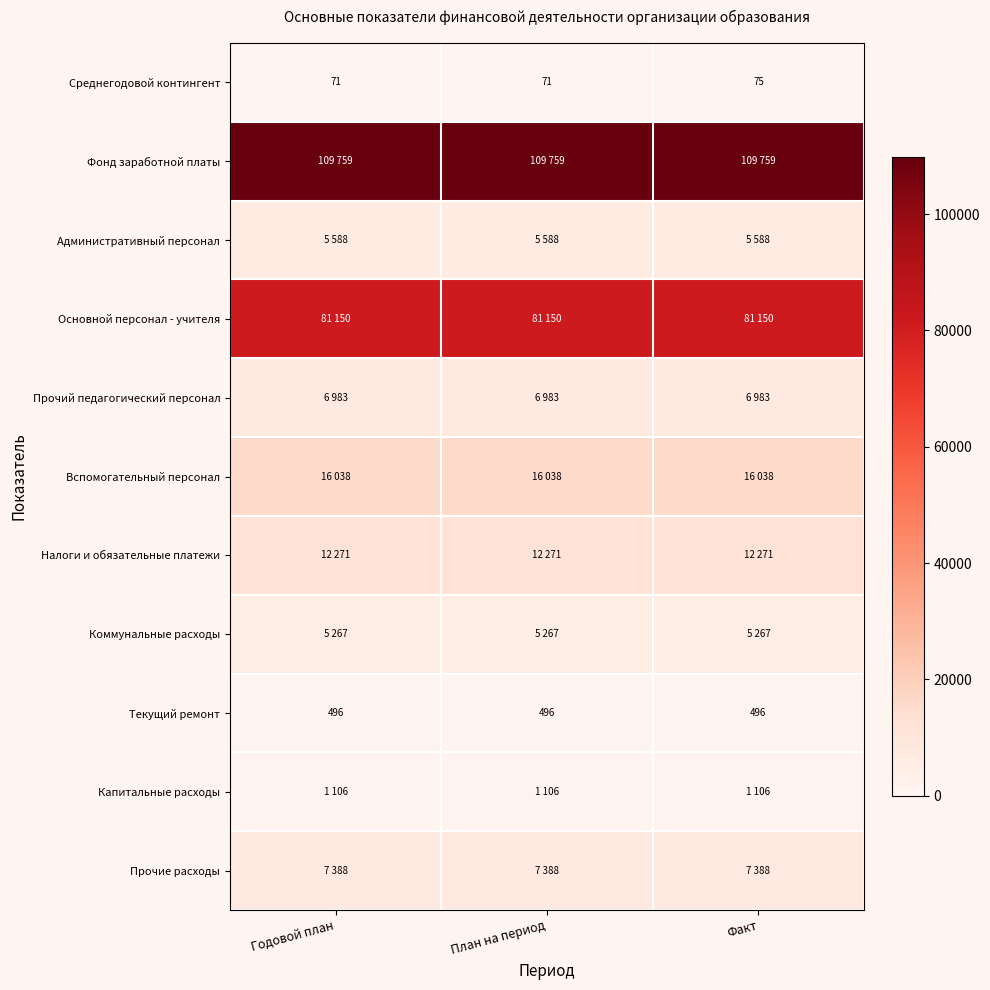

True or false: Текущий ремонт has a value of 496 at Факт.

True